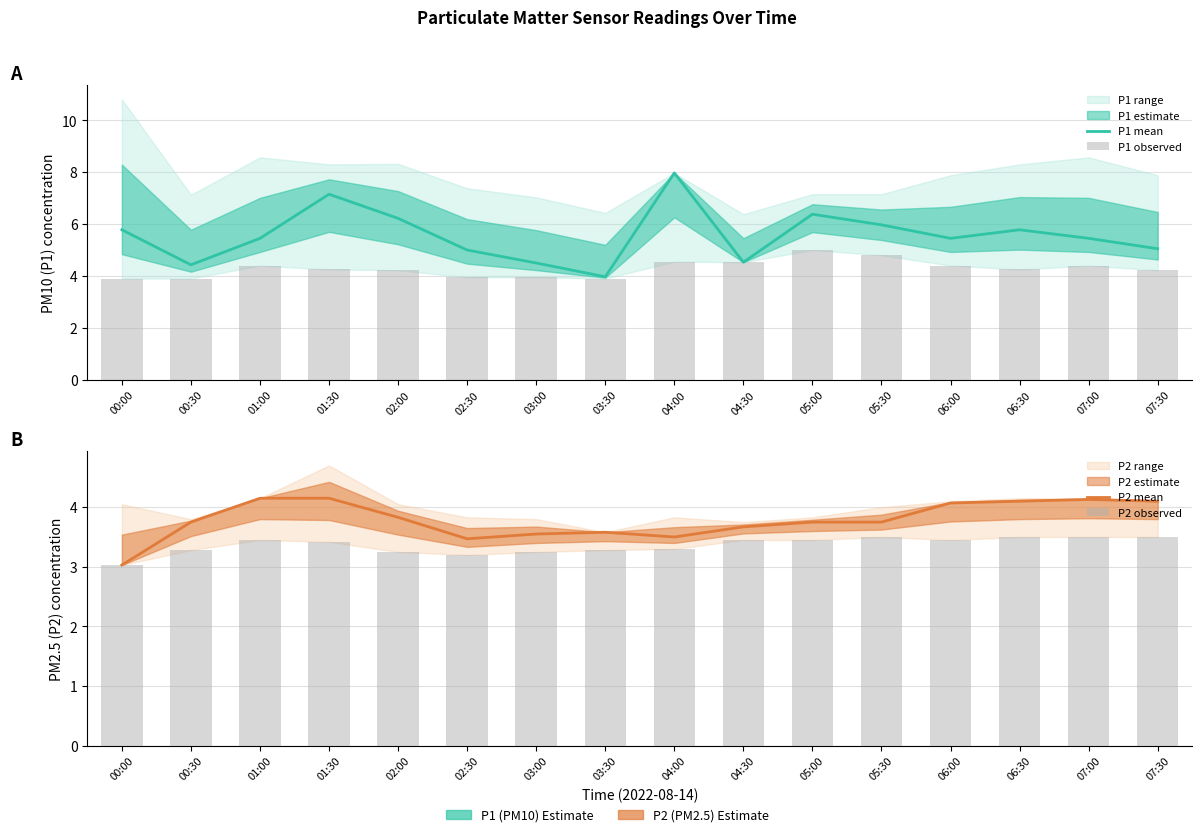

Rank the series by their maximum value, from highest to lowest.

P1 mean, P1 observed, P2 mean, P2 observed